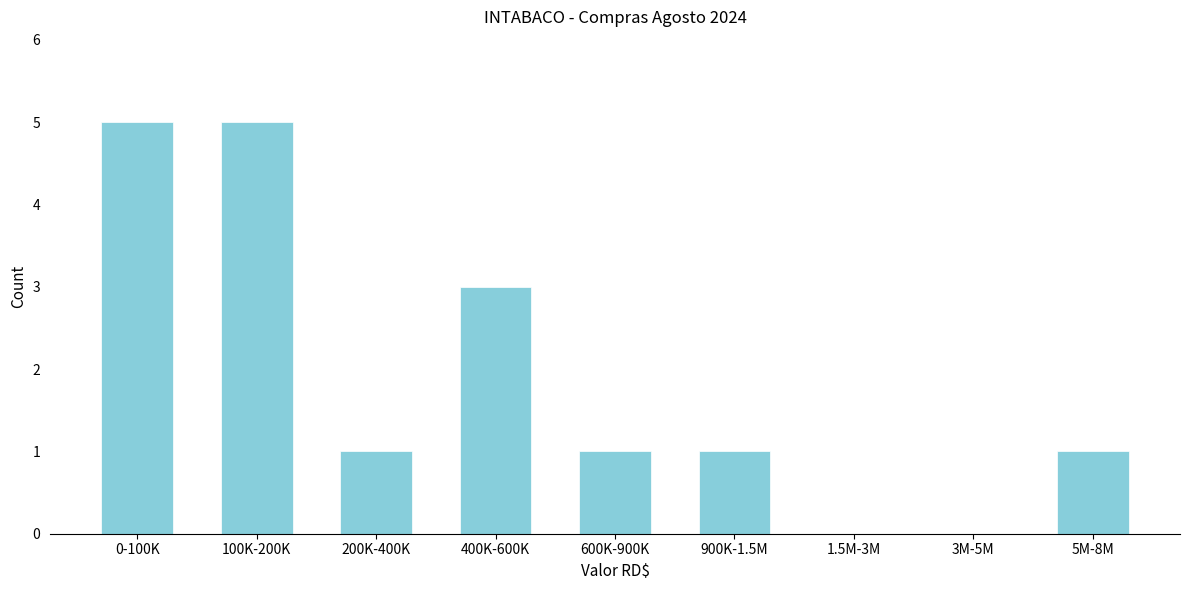

Reading left to right, transcribe all the data shown in this chart.

0-100K=5	100K-200K=5	200K-400K=1	400K-600K=3	600K-900K=1	900K-1.5M=1	1.5M-3M=0	3M-5M=0	5M-8M=1